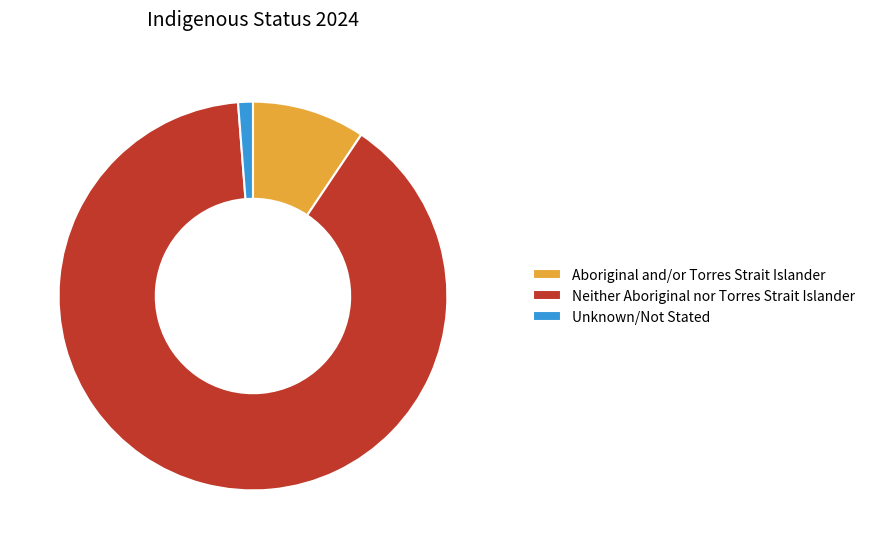

The Neither Aboriginal nor Torres Strait Islander slice represents 75% of the pie. True or false?

False